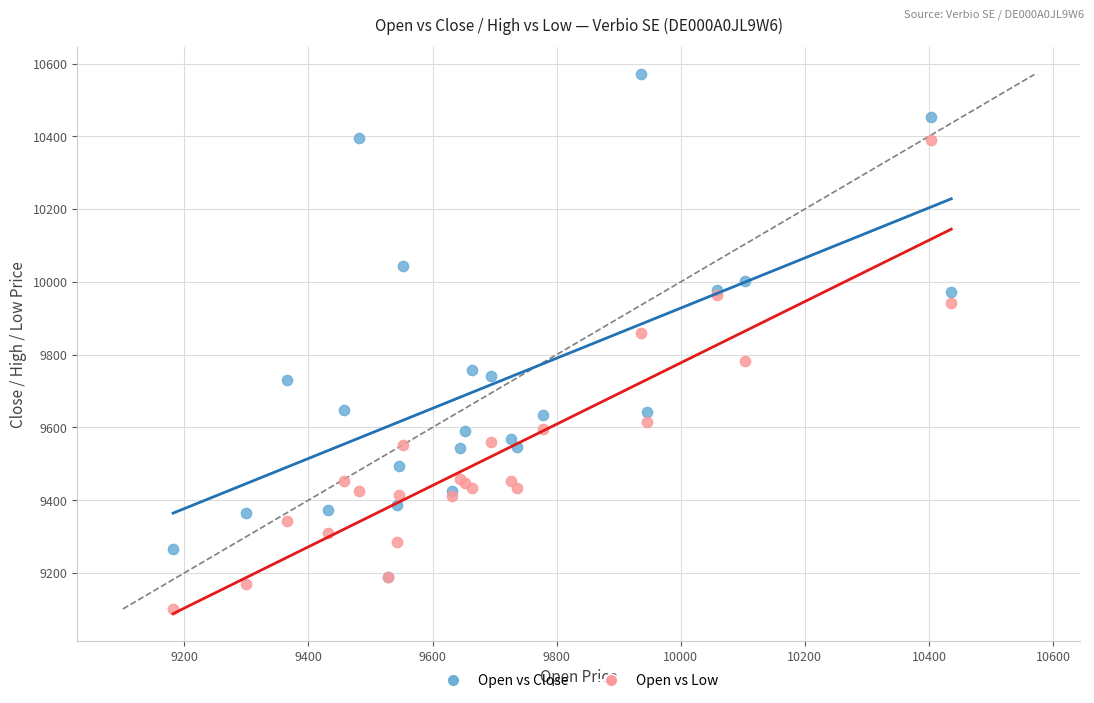

Which series reaches the maximum Y coordinate?

Open vs Close